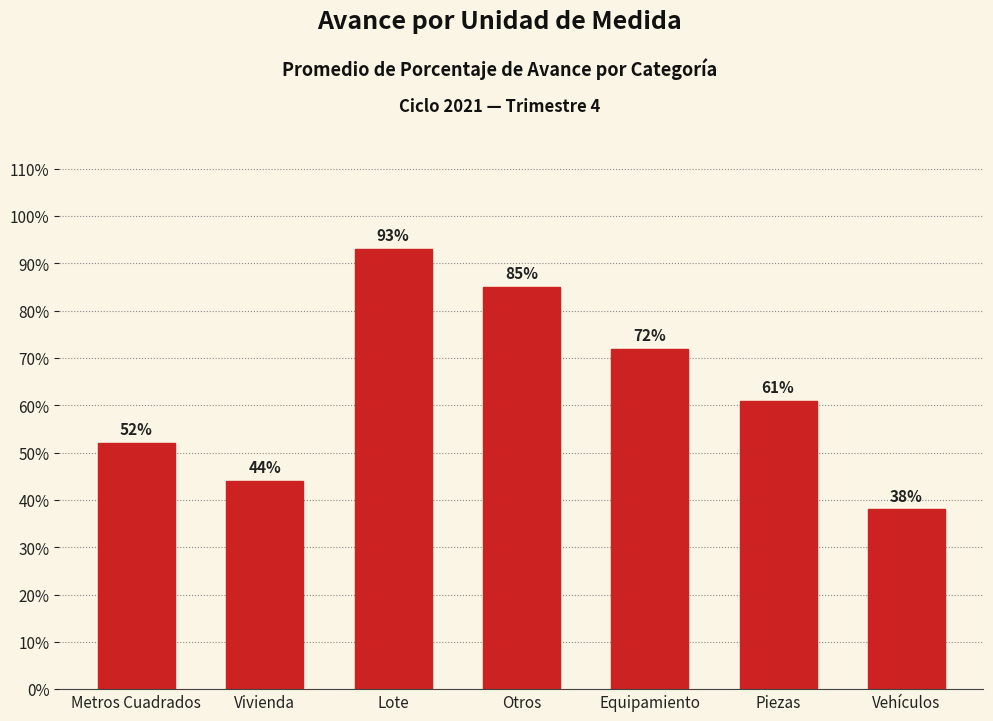

List the labels in order of value, largest first.

Lote, Otros, Equipamiento, Piezas, Metros Cuadrados, Vivienda, Vehículos